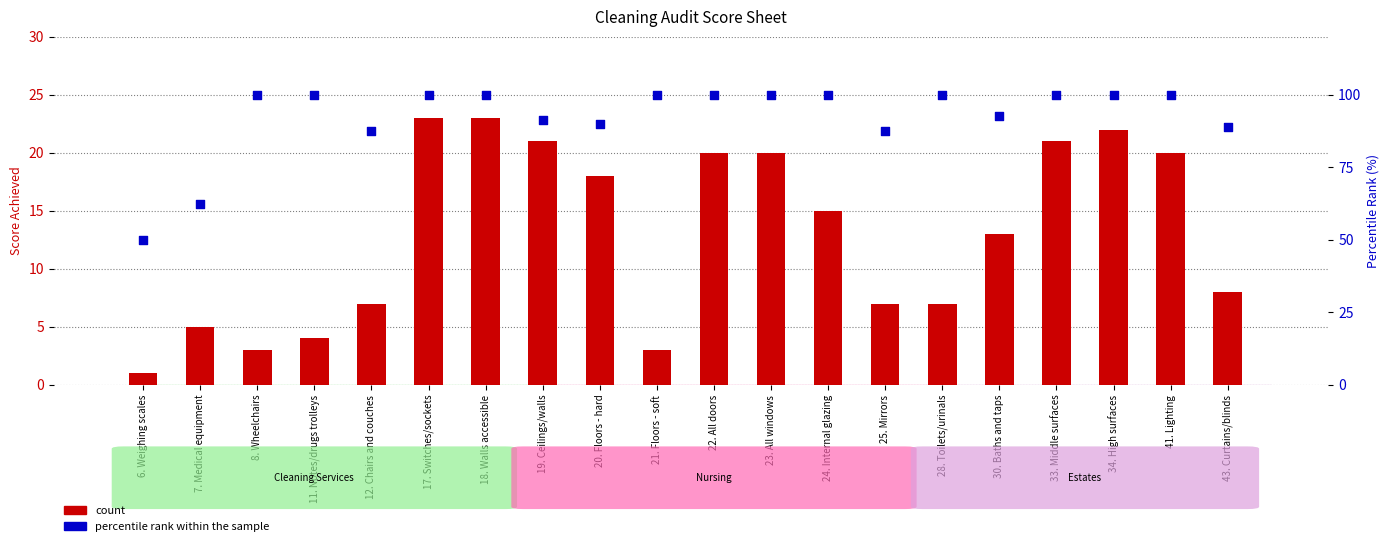

What is the total value across all series at 17. Switches/sockets?

123.0